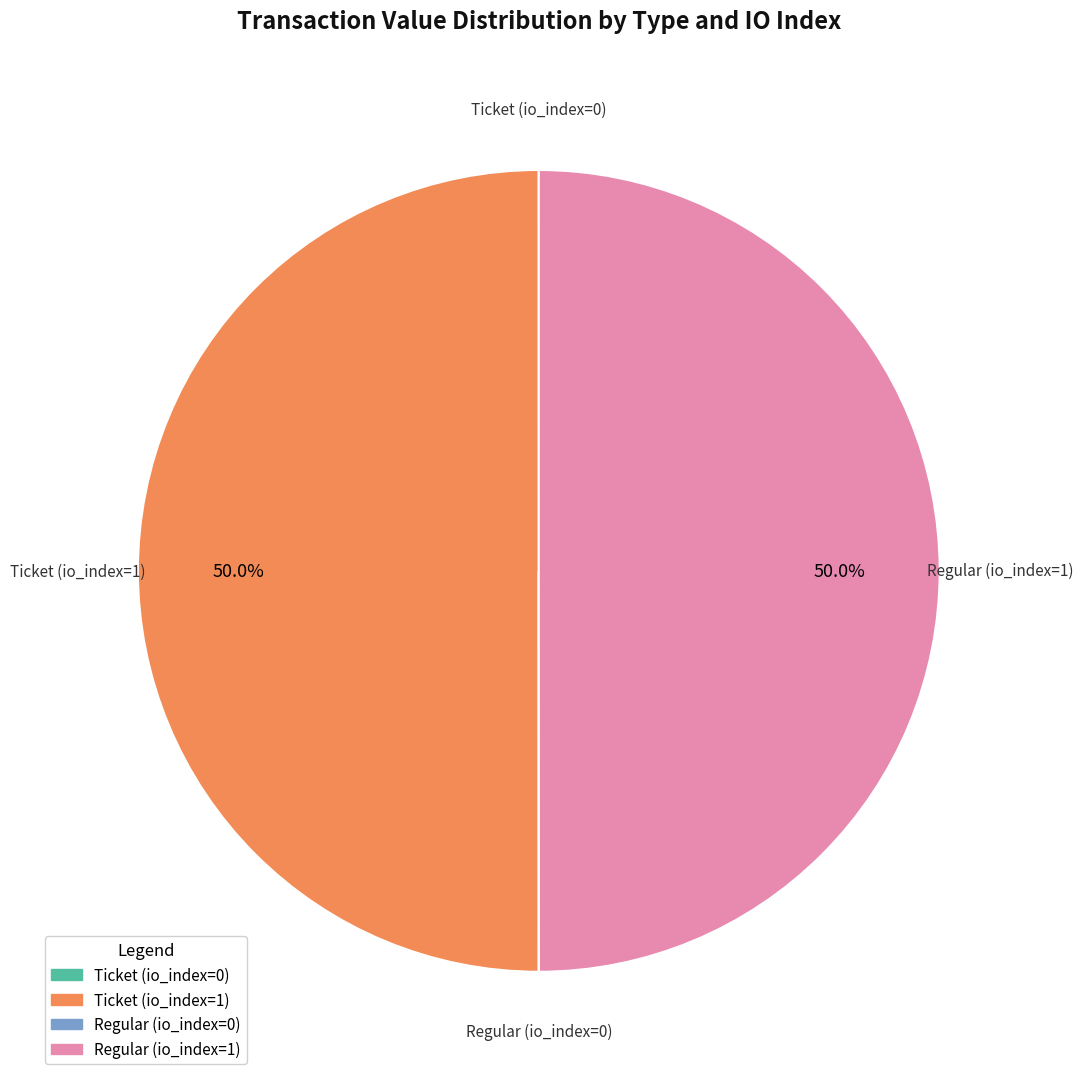

What is the total percentage of Ticket (io_index=1) and Regular (io_index=1)?

100.0%